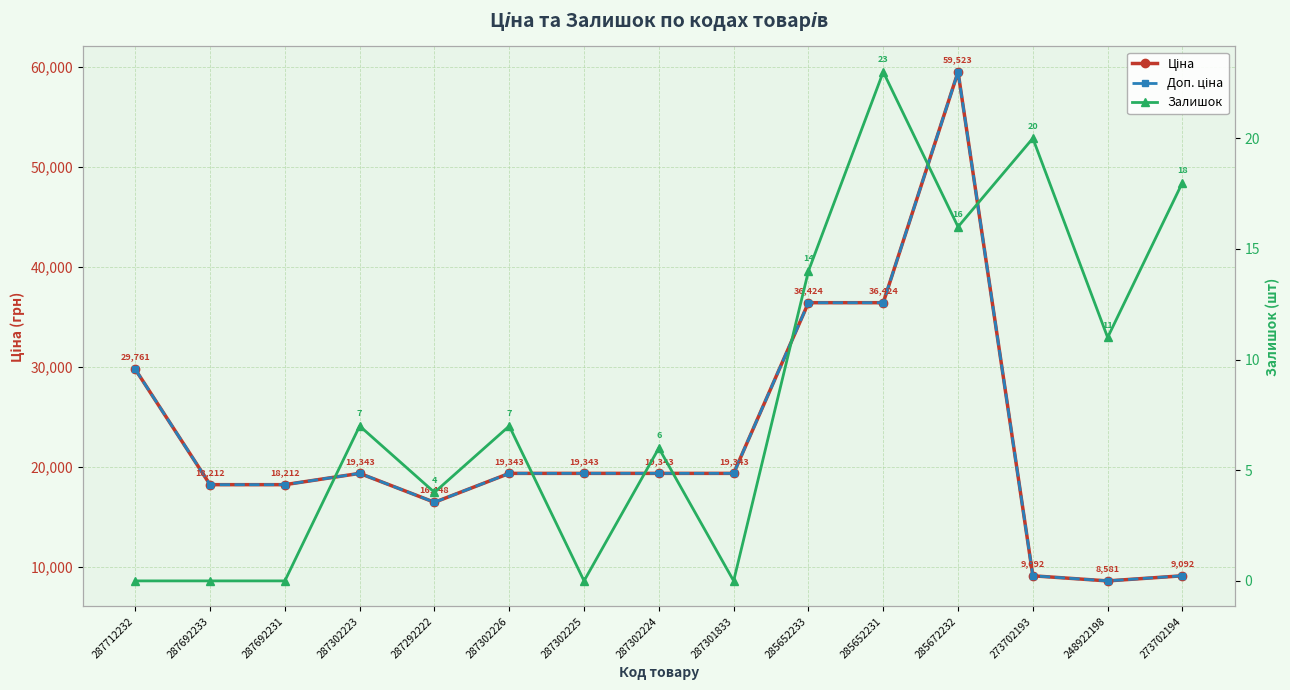

What is the greatest value displayed?

59523.0